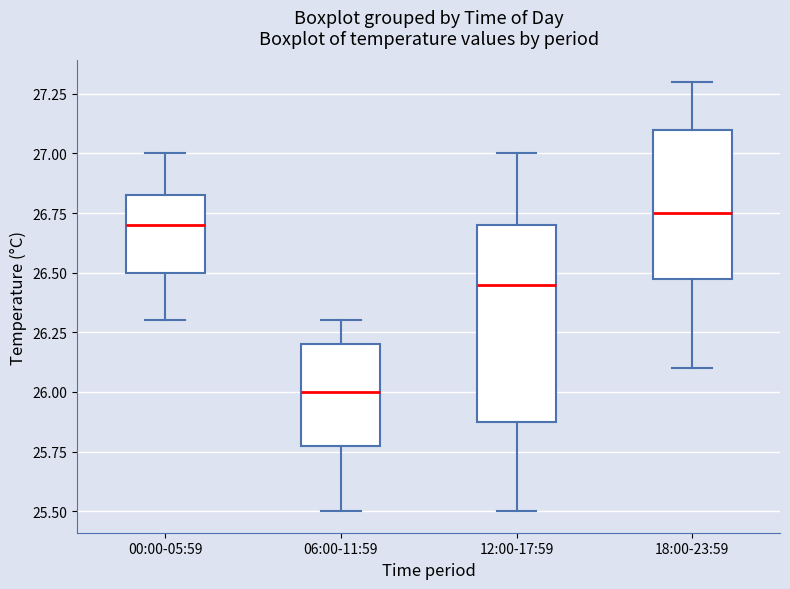

Which box has the lowest median line?

06:00-11:59